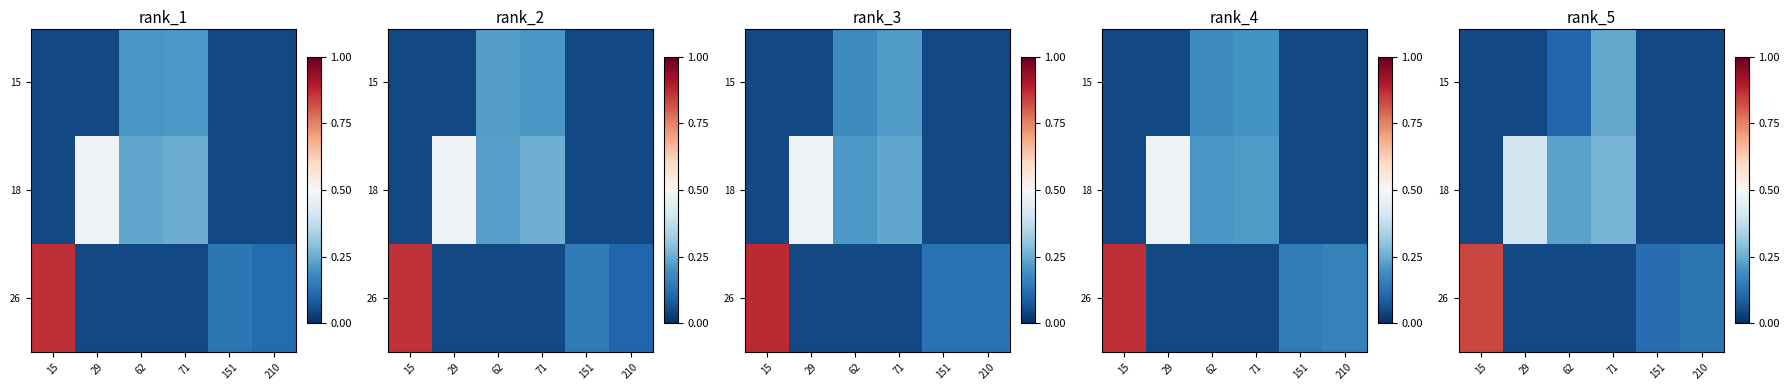

Between 29 and 151, which series saw the biggest shift?

18